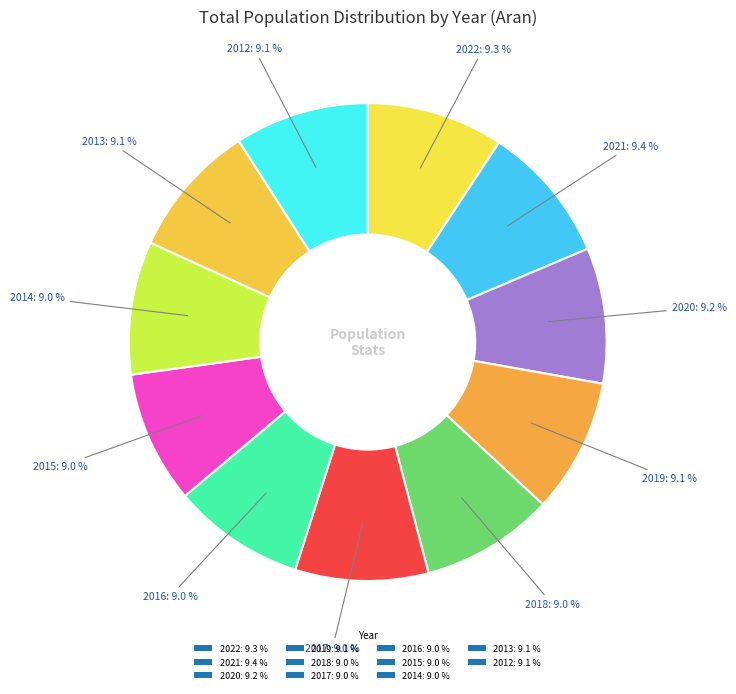

Count the number of slices in the pie.

11